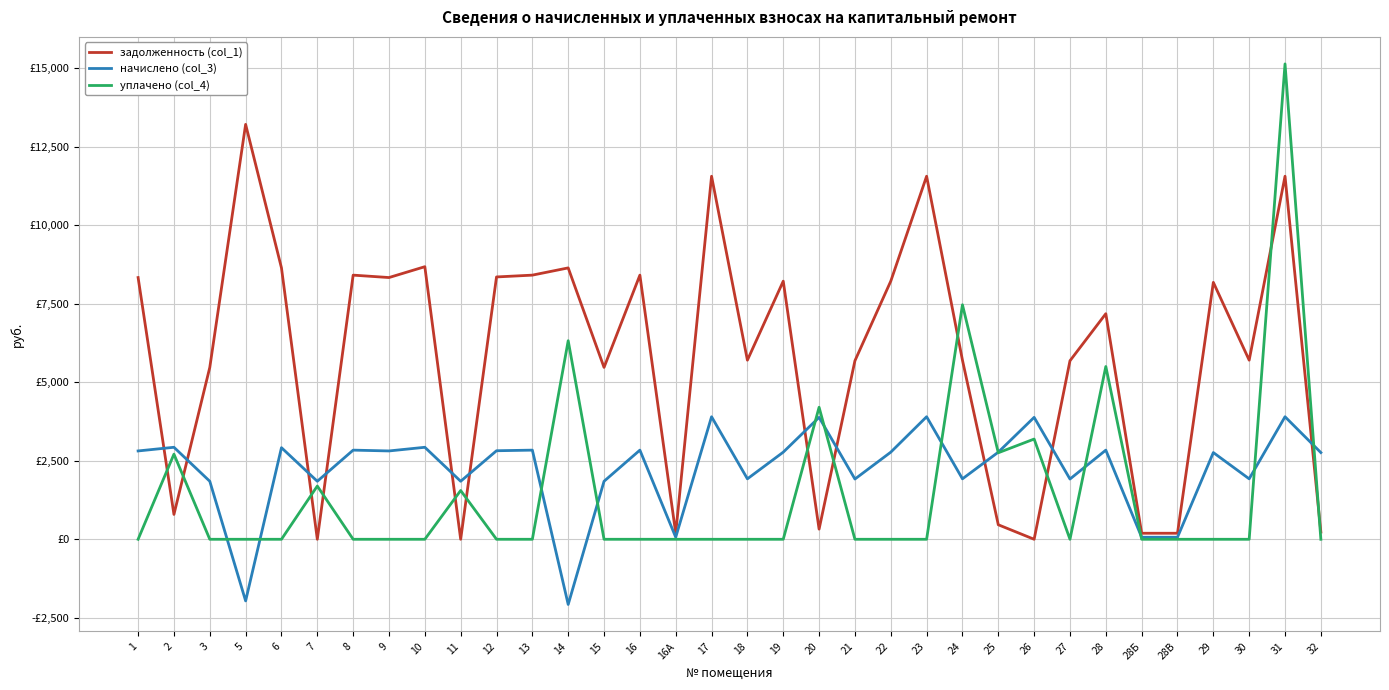

Which series ends up on top after the final intersection of задолженность (col_1) and уплачено (col_4)?

задолженность (col_1)